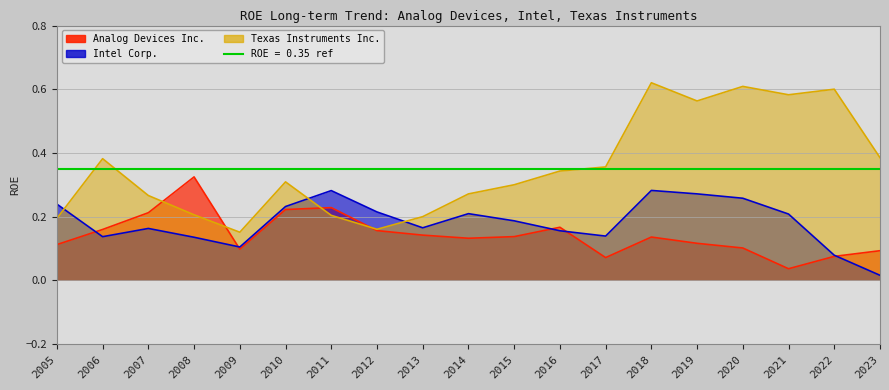

At how many categories does at least one series exceed 0?

19